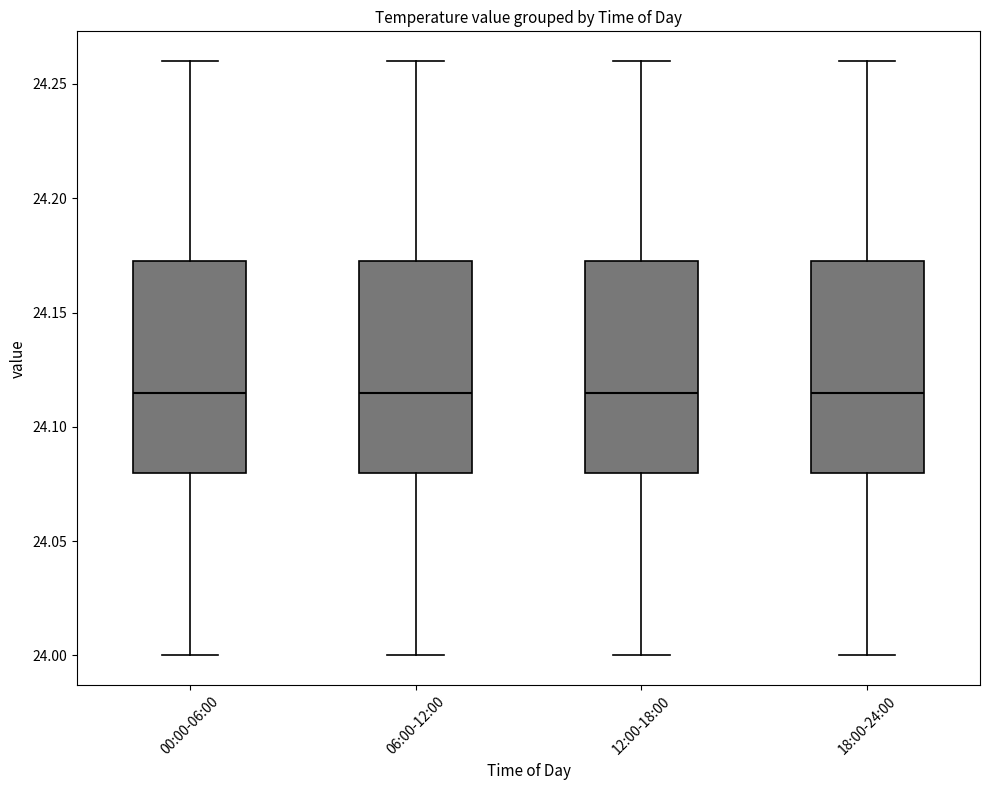

Reading left to right, read every box against the y-axis: the position of its median line, the range the box covers, and the ends of its whiskers. The values are not printed on the chart, so give them approximately, as read against the axis.

00:00-06:00: median 24.115, box 24.080 to 24.175, whiskers 24.000 to 24.260
06:00-12:00: median 24.115, box 24.080 to 24.175, whiskers 24.000 to 24.260
12:00-18:00: median 24.115, box 24.080 to 24.175, whiskers 24.000 to 24.260
18:00-24:00: median 24.115, box 24.080 to 24.175, whiskers 24.000 to 24.260